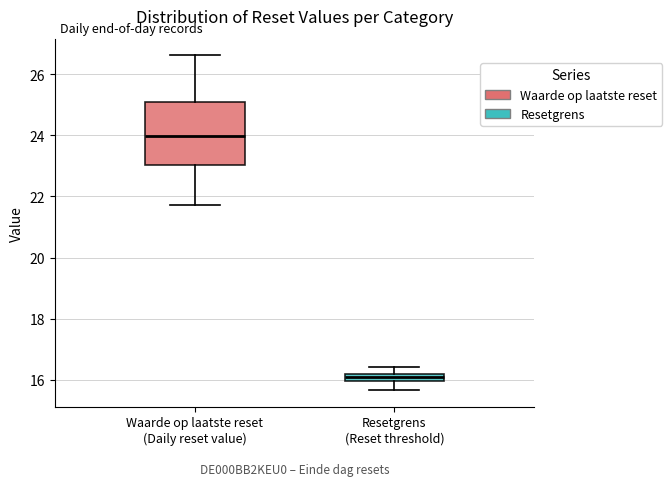

Which box's median line is the lowest?

Resetgrens (Reset threshold)